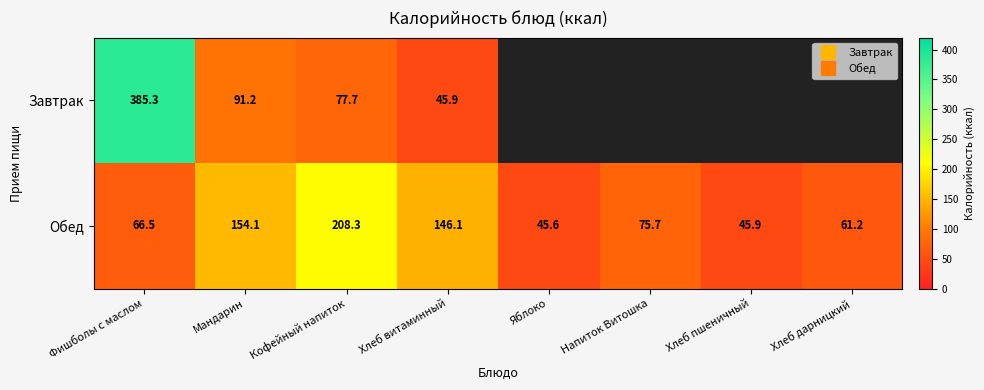

True or false: Обед has a value of 91.6 at Фишболы с маслом.

False